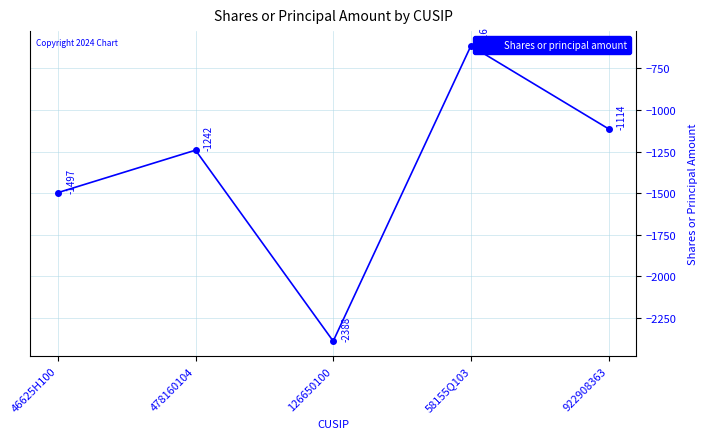

What is the sum of all values?

-6857